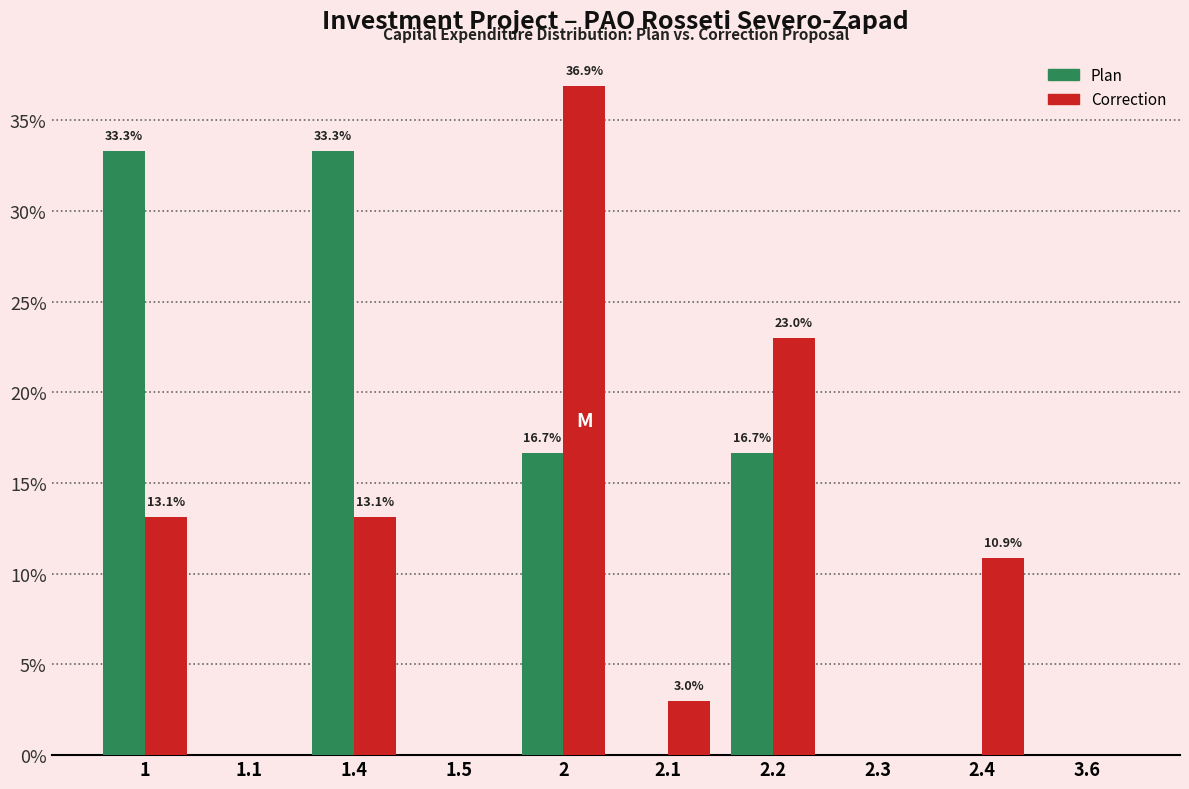

Which series changed the most between 1 and 2.1?

Plan